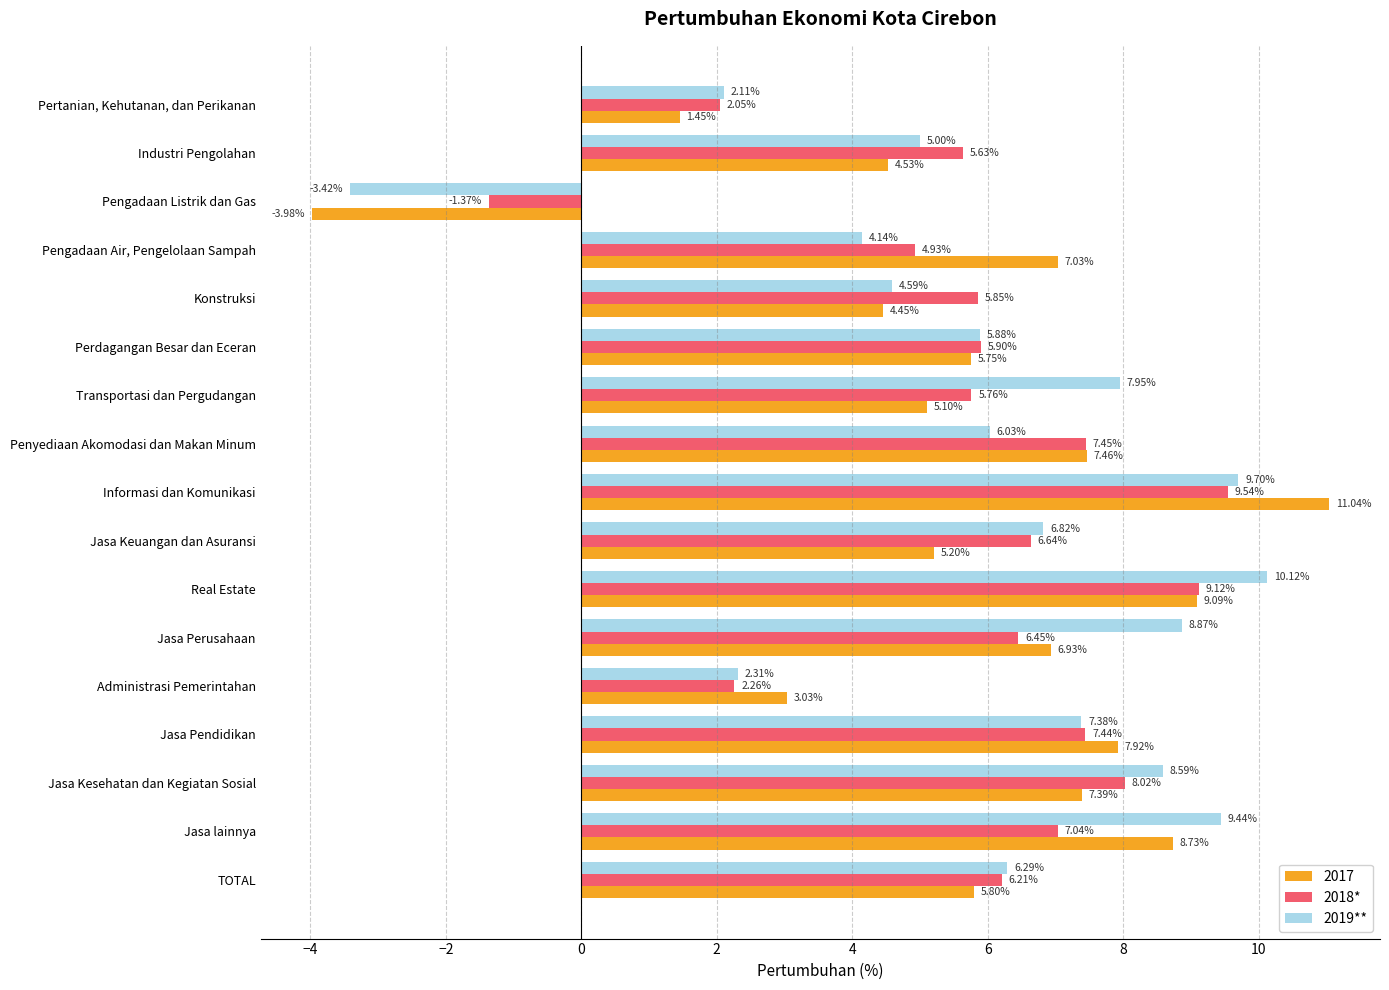

Which series has the largest range (max minus min)?

2017